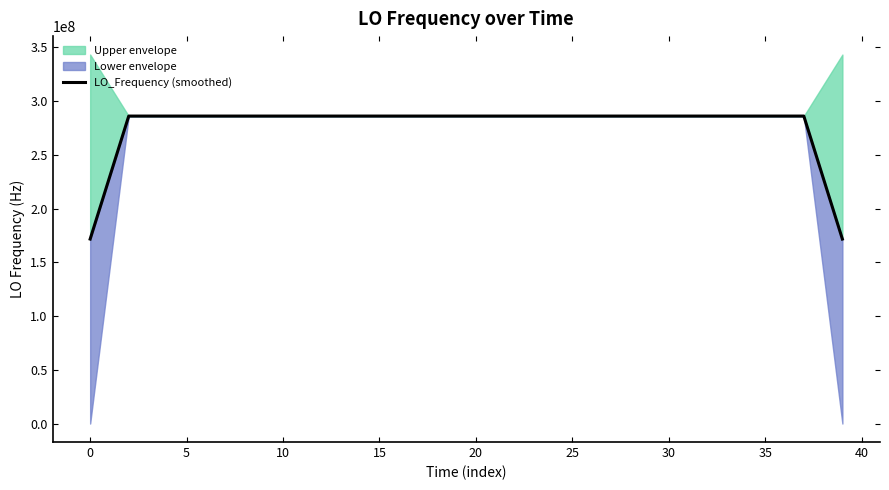

Approximately how many times larger is the value at 12 compared to 27?

1.0